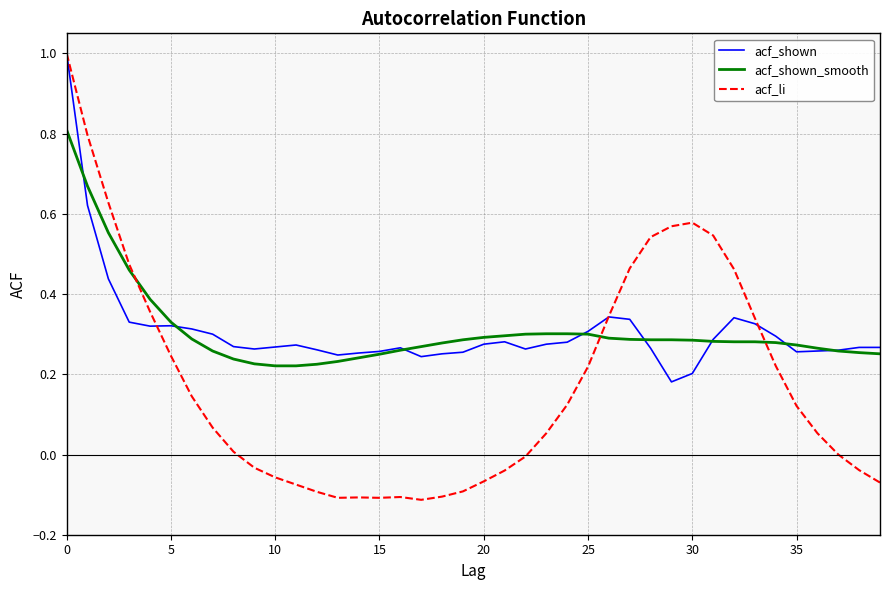

Does the chart have visible grid lines?

Yes